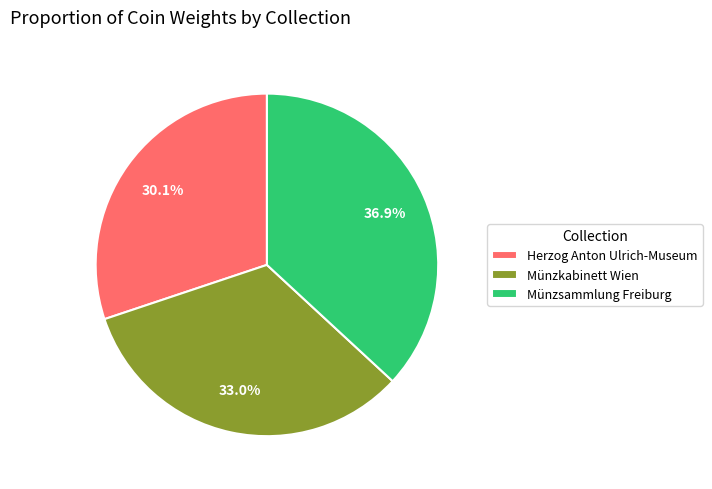

What is the ratio of the value at Münzkabinett Wien to the value at Münzsammlung Freiburg?

0.9